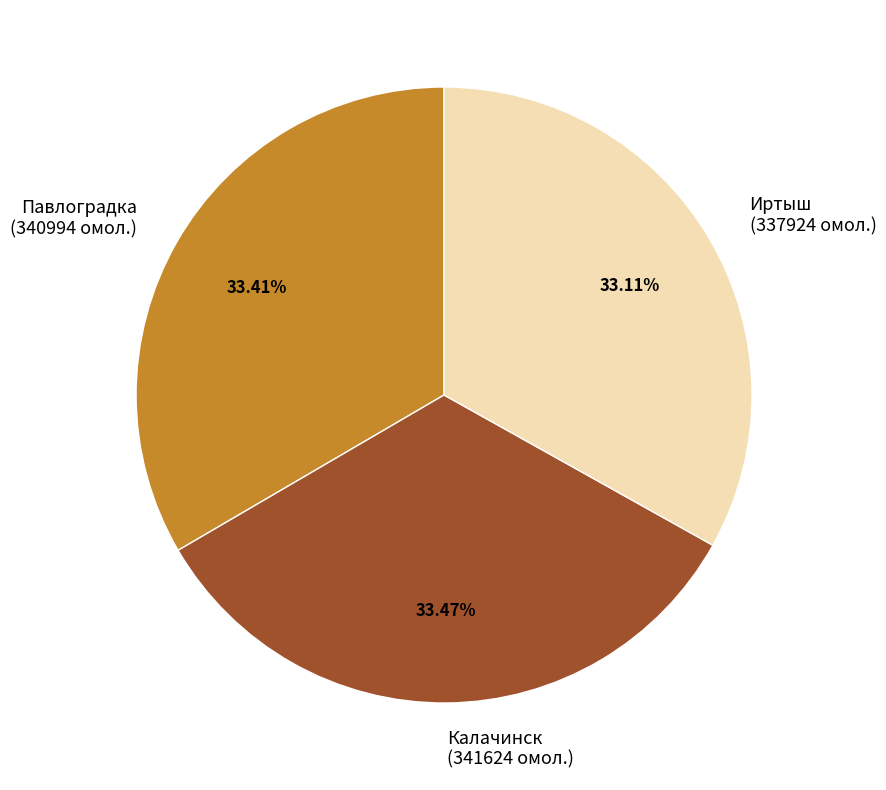

Is the sum of Иртыш (337924 омол.) and Калачинск (341624 омол.) greater than half?

Yes